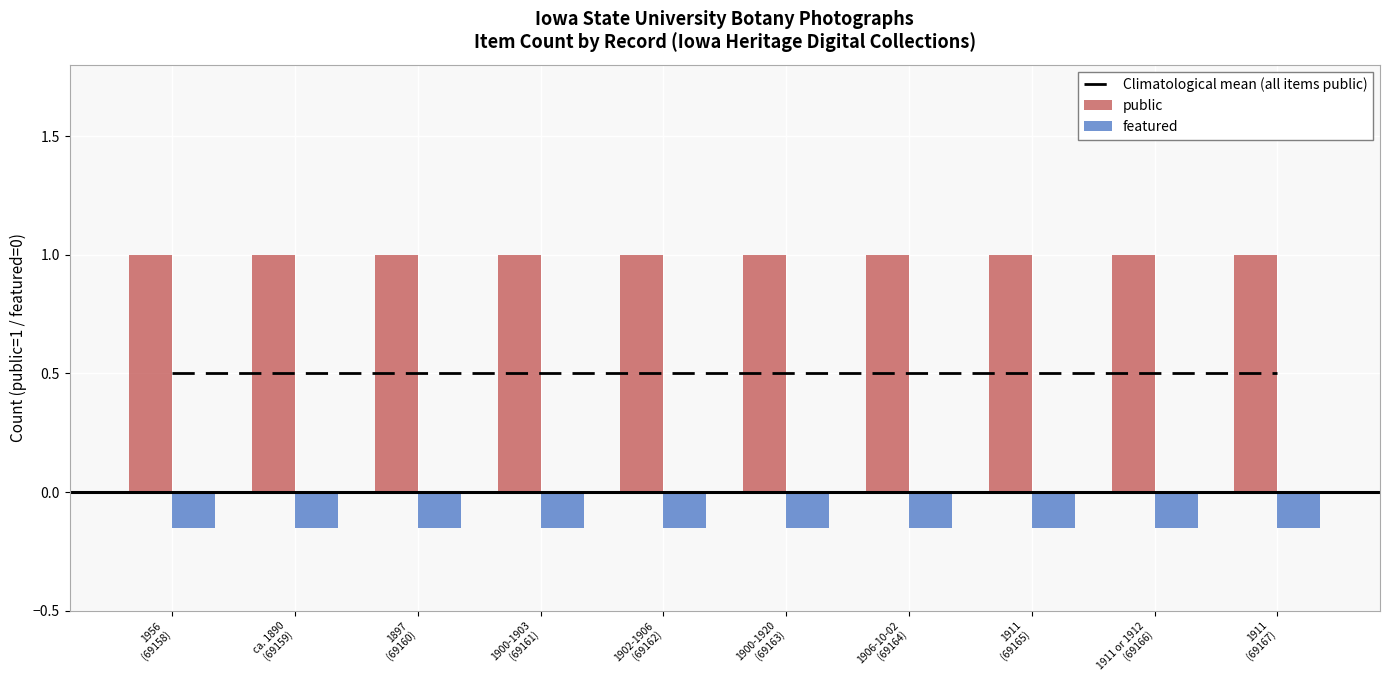

What are all the series names shown in the legend?

Climatological mean (all items public), public, featured